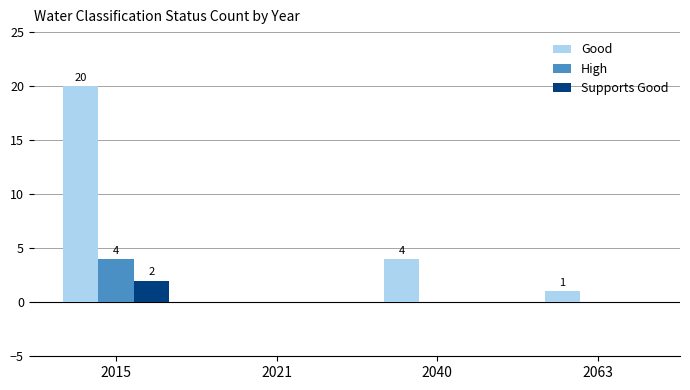

The value of Good at 2040 is 4. True or false?

True